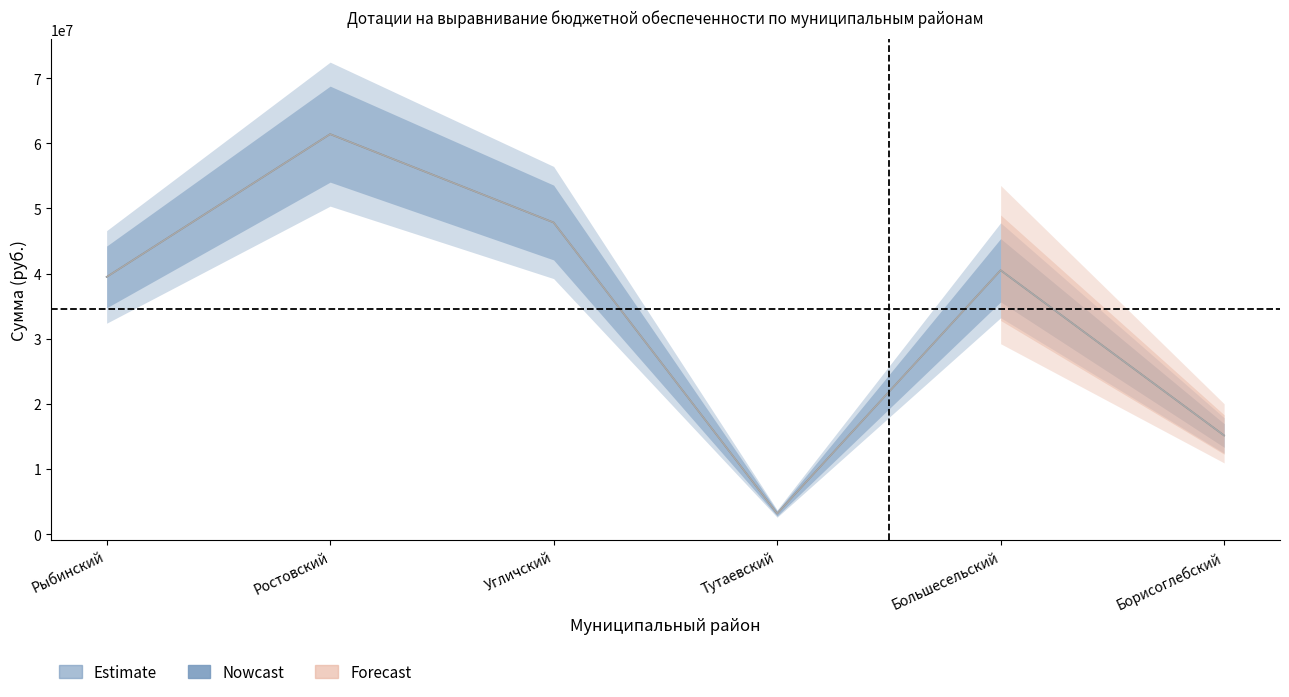

What is the difference between the 2015 год (руб.) values at Рыбинский and Ростовский?

21925000